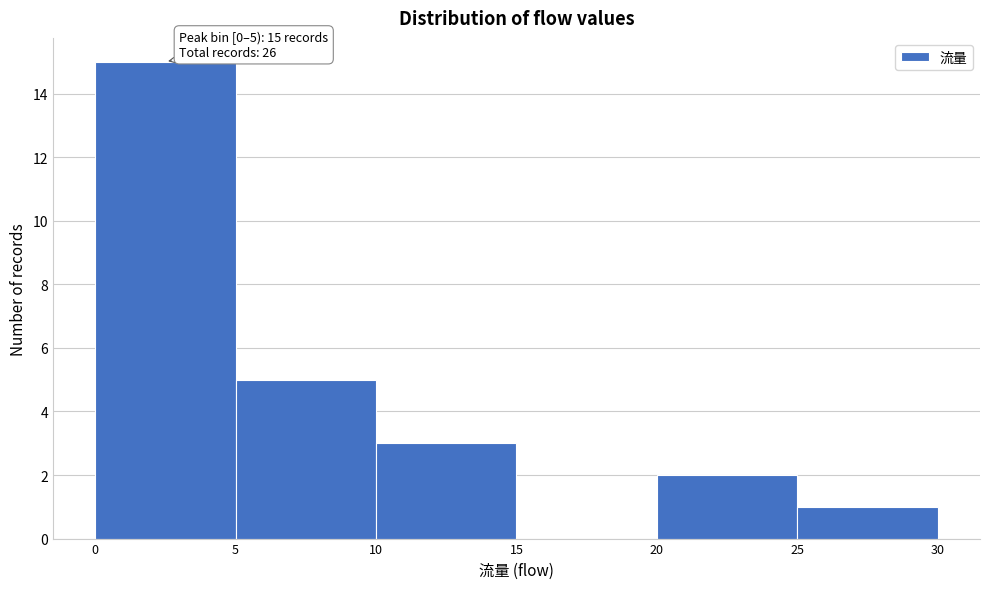

Which range on the x-axis has the tallest bar?

0 to 5